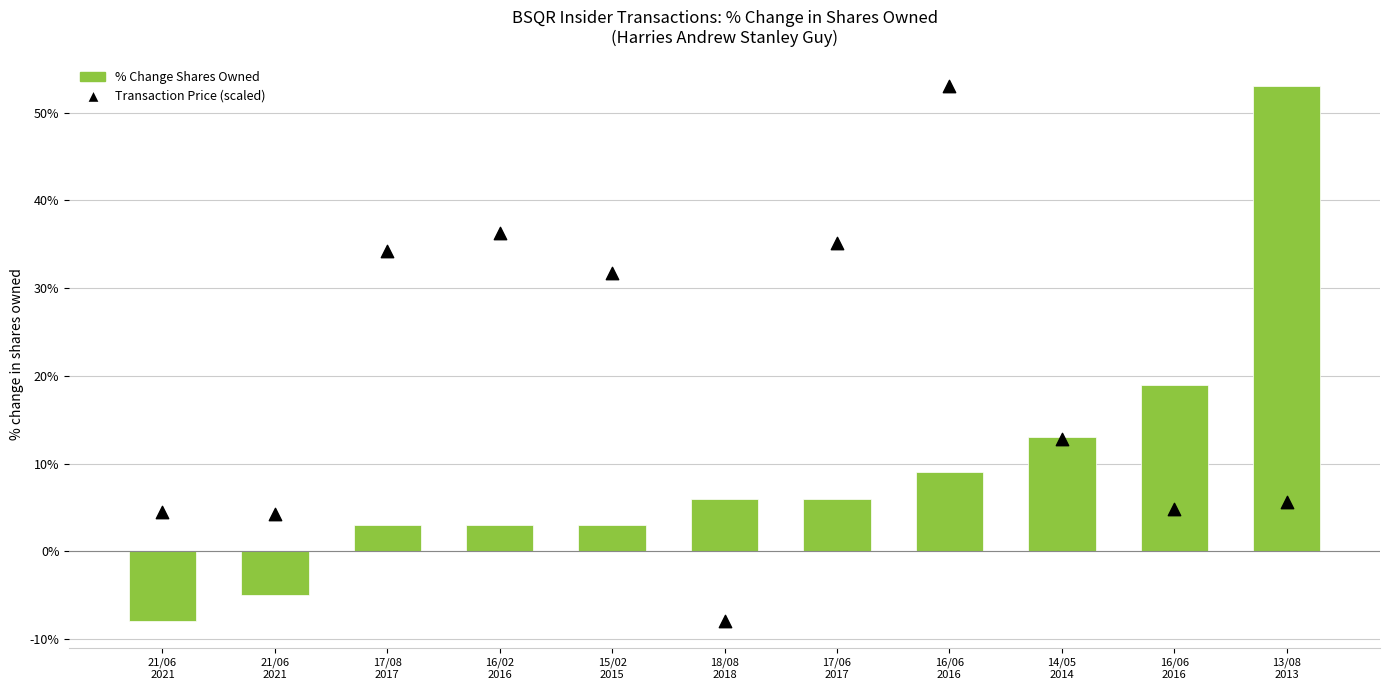

Which series reaches the maximum Y coordinate?

% Change Shares Owned (rel. to prior)